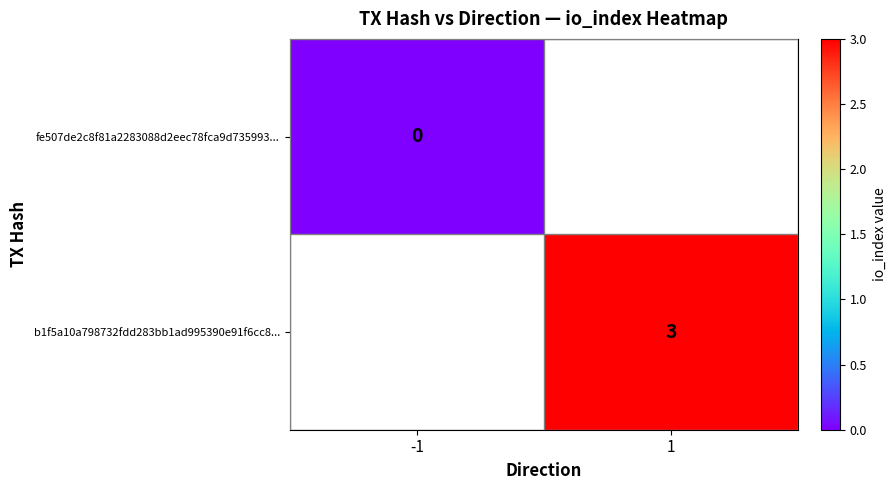

Is it true that b1f5a10a798732fdd283bb1ad995390e91f6cc8... equals 3 at 1?

True